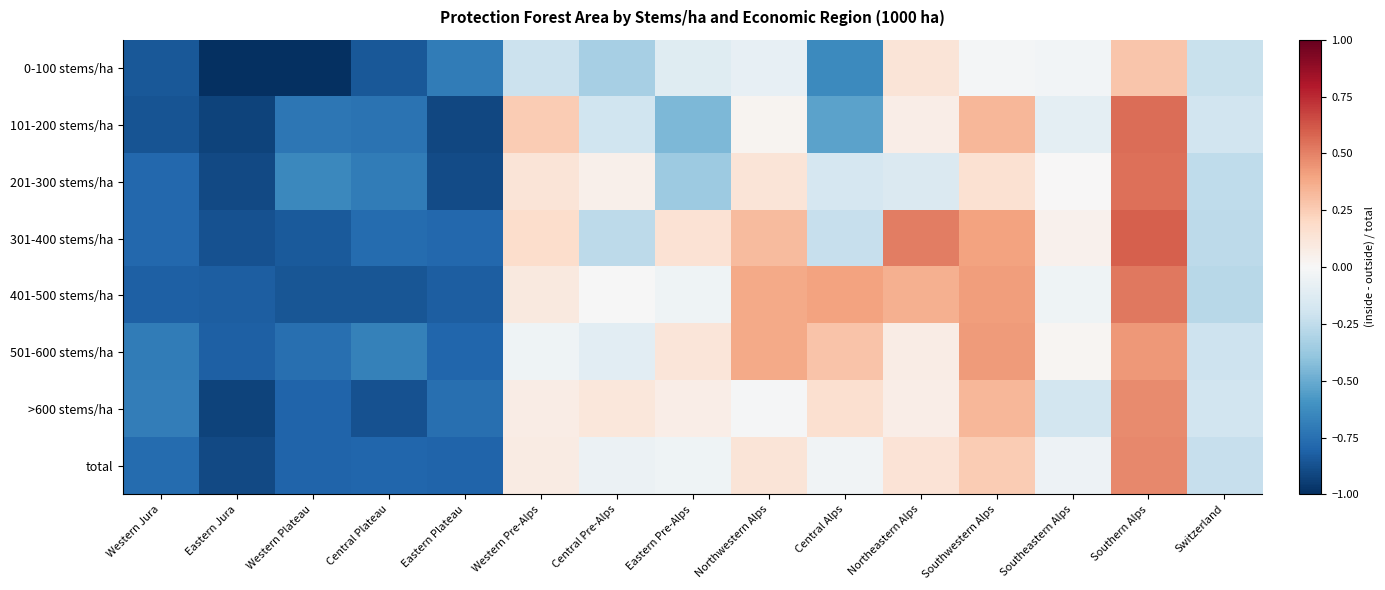

At Southern Alps, list the series in order from smallest to largest.

0-100 stems/ha, 501-600 stems/ha, >600 stems/ha, total, 401-500 stems/ha, 201-300 stems/ha, 101-200 stems/ha, 301-400 stems/ha